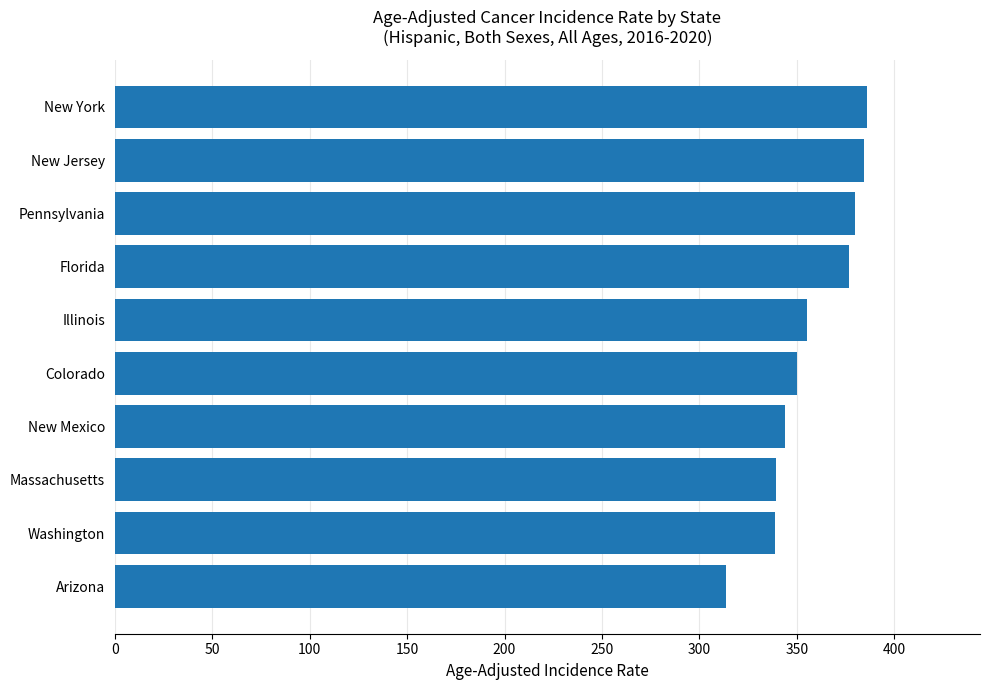

How many values are below 355?

5